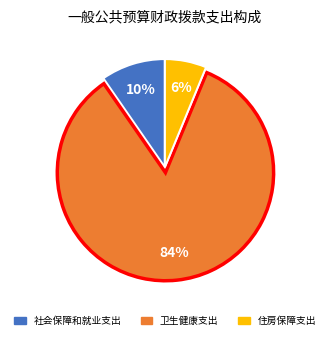

True or false: 住房保障支出 accounts for 6% of the total.

True